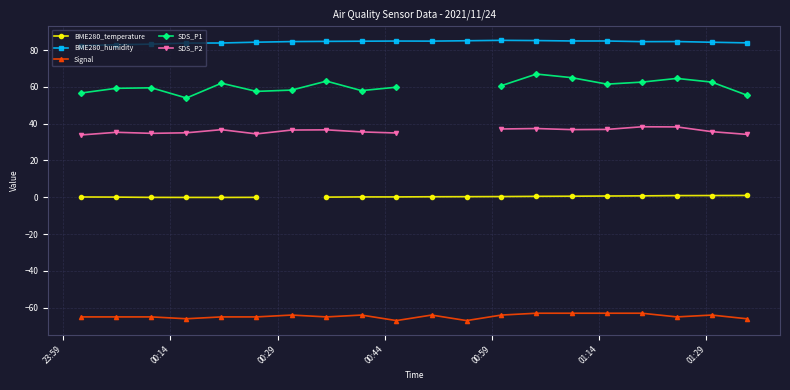

How many lines are shown in the chart?

5